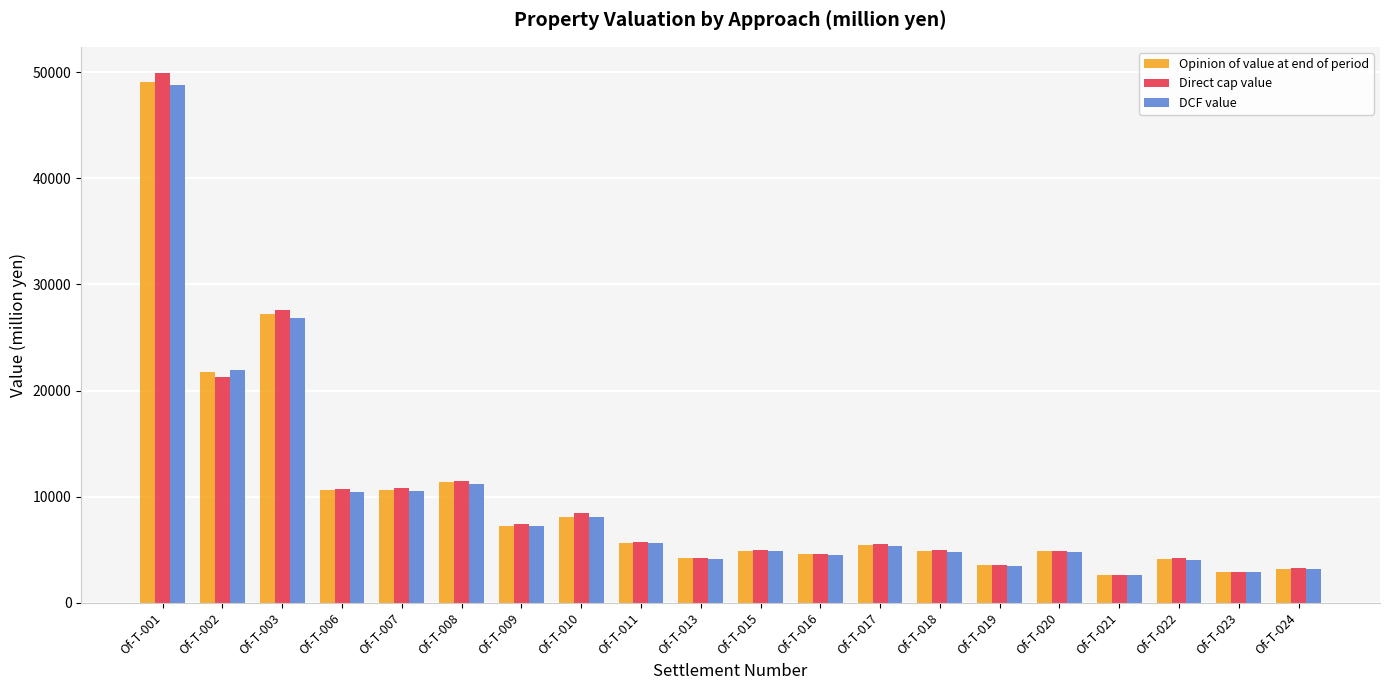

What is the difference between the DCF value values at Of-T-001 and Of-T-019?

45340